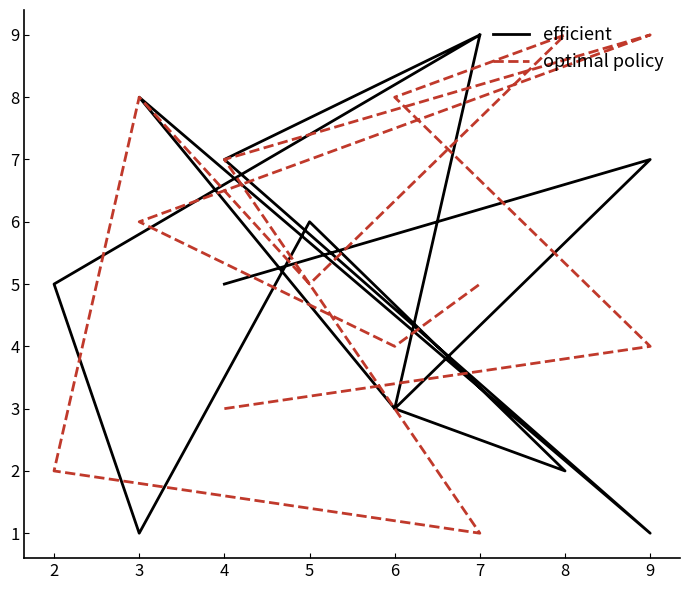

The efficient series shows 9 at 5. True or false?

False